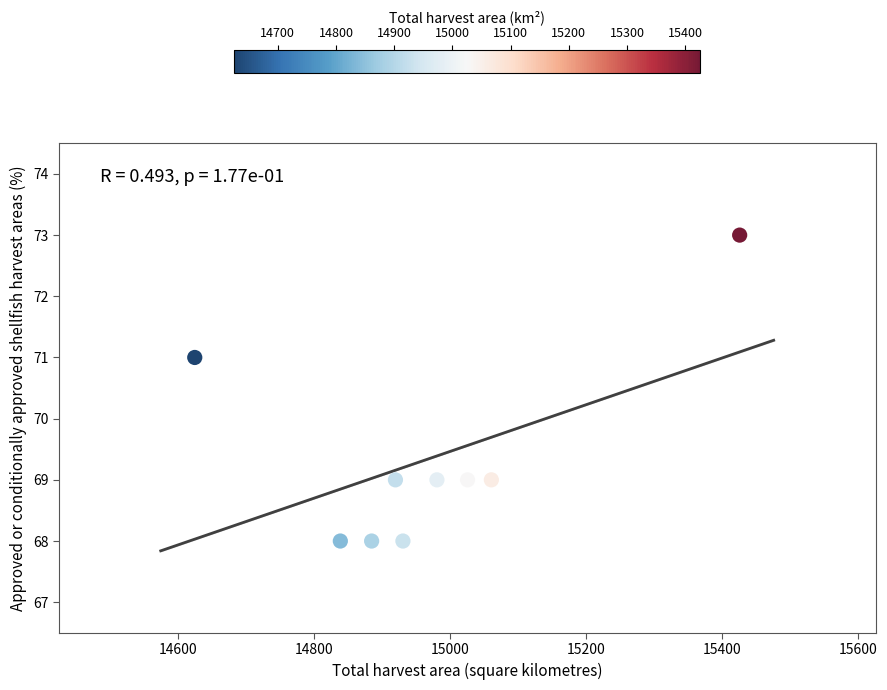

What is the range of Y values (max minus min)?

5